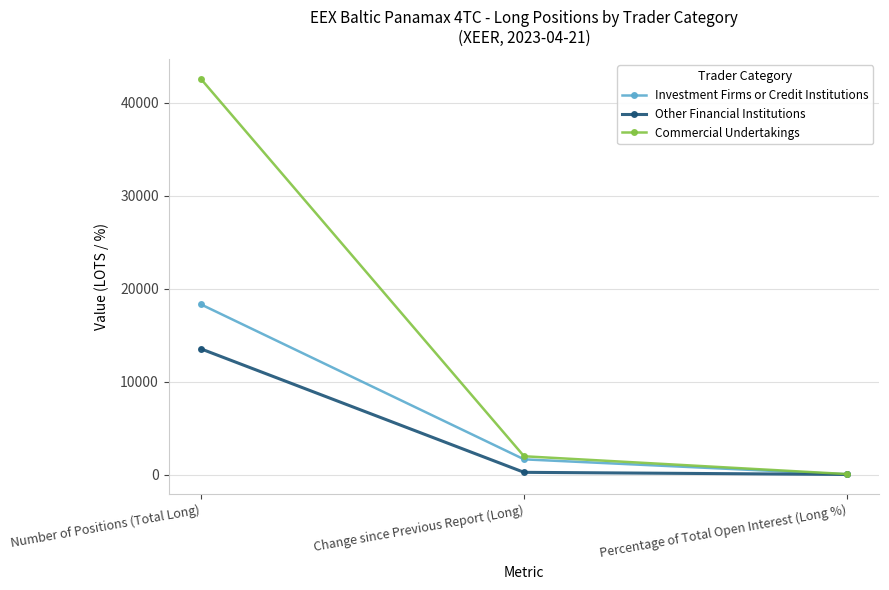

Which series has the widest spread of values?

Commercial Undertakings